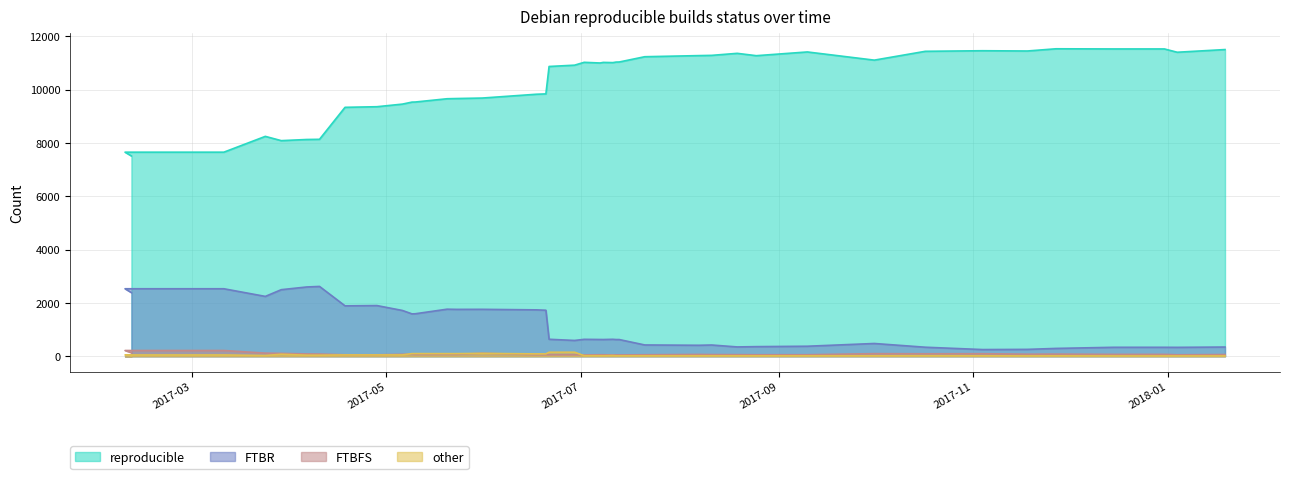

Reading left to right, list all the values displayed in this chart.

reproducible: 7515	7657	7657	8250	8090	8133	8140	9340	9363	9461	9536	9539	9662	9670	9688	9831	9844	10873	10922	11029	11004	11026	11018	11038	11041	11239	11281	11290	11366	11278	11418	11111	11442	11464	11454	11537	11531	11531	11407	11508
FTBR: 2386	2532	2532	2245	2497	2599	2619	1891	1901	1717	1589	1593	1765	1758	1760	1740	1726	636	592	634	628	627	635	626	626	423	411	421	349	360	375	478	338	250	257	293	335	335	333	345
FTBFS: 131	215	215	116	107	86	81	54	53	72	75	68	71	70	110	59	58	58	57	48	55	55	47	51	48	55	67	62	59	55	56	97	92	95	75	79	69	69	54	63
other: 17	48	48	27	74	39	39	49	49	49	99	99	98	98	107	88	89	150	151	20	18	17	25	16	16	16	16	16	15	15	15	17	19	17	13	15	12	12	12	12